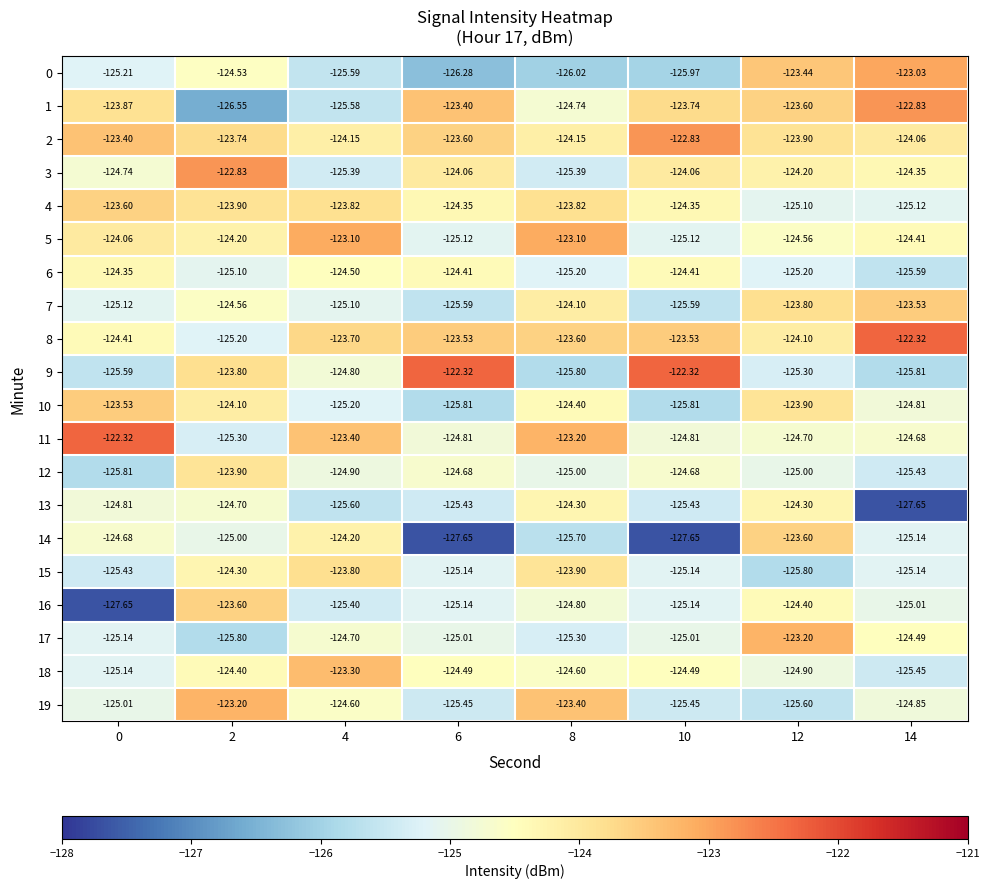

What is the maximum value shown in the chart?

-122.3